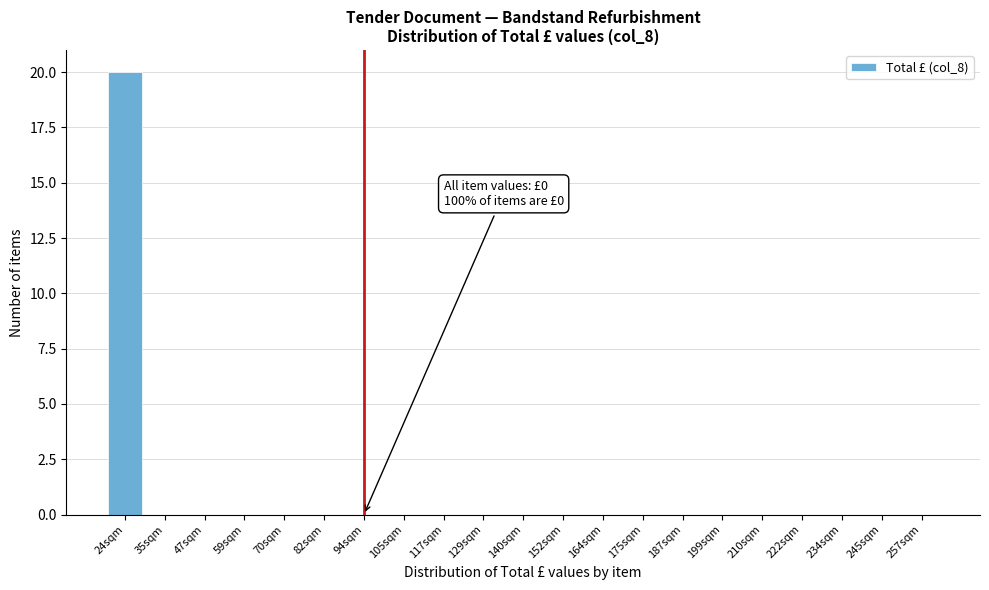

Reading left to right, transcribe all the data shown in this chart.

24sqm=20	35sqm=0	47sqm=0	59sqm=0	70sqm=0	82sqm=0	94sqm=0	105sqm=0	117sqm=0	129sqm=0	140sqm=0	152sqm=0	164sqm=0	175sqm=0	187sqm=0	199sqm=0	210sqm=0	222sqm=0	234sqm=0	245sqm=0	257sqm=0